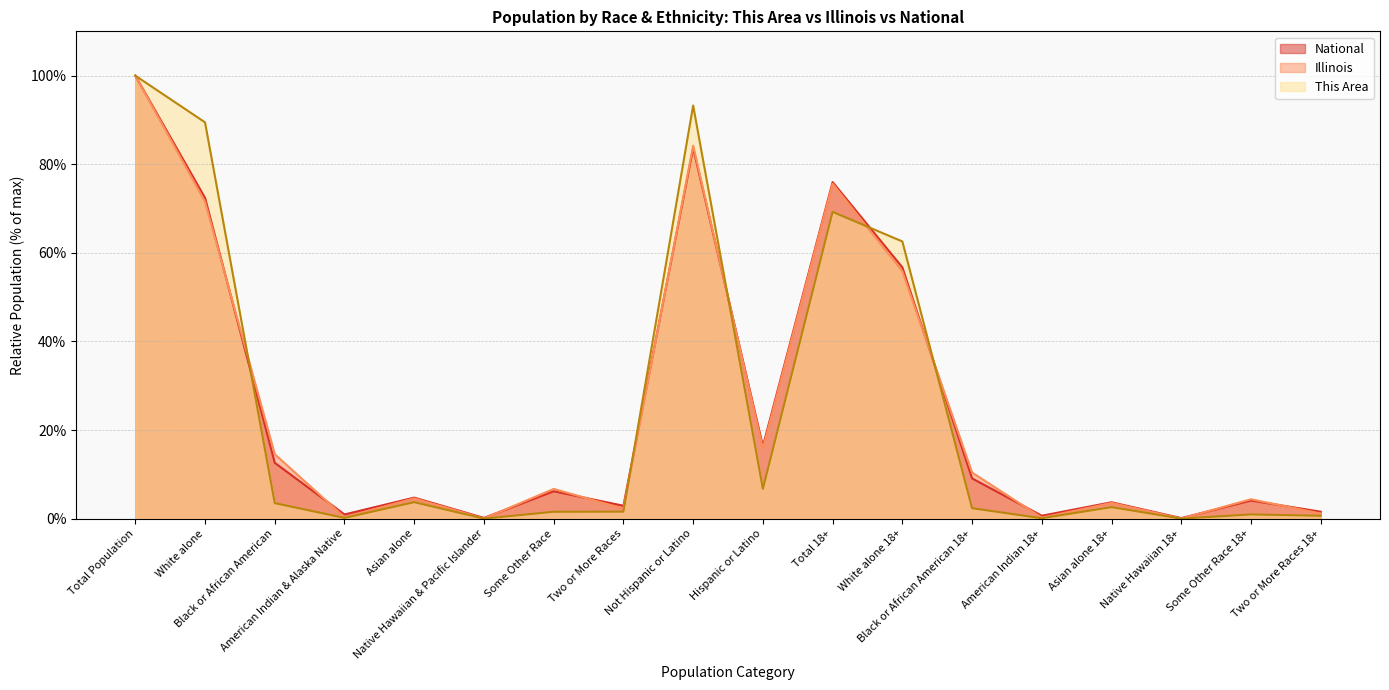

Reading left to right, what are all the values shown in this chart?

This Area: Total Population=100.0	White alone=89.5	Black or African American=3.5	American Indian & Alaska Native=0.2	Asian alone=3.7	Native Hawaiian & Pacific Islander=0.0	Some Other Race=1.6	Two or More Races=1.6	Not Hispanic or Latino=93.3	Hispanic or Latino=6.7	Total 18+=69.2	White alone 18+=62.6	Black or African American 18+=2.4	American Indian 18+=0.1	Asian alone 18+=2.6	Native Hawaiian 18+=0.0	Some Other Race 18+=1.0	Two or More Races 18+=0.7
Illinois: Total Population=100.0	White alone=71.5	Black or African American=14.5	American Indian & Alaska Native=0.3	Asian alone=4.6	Native Hawaiian & Pacific Islander=0.0	Some Other Race=6.7	Two or More Races=2.3	Not Hispanic or Latino=84.2	Hispanic or Latino=15.8	Total 18+=75.6	White alone 18+=55.8	Black or African American 18+=10.4	American Indian 18+=0.2	Asian alone 18+=3.5	Native Hawaiian 18+=0.0	Some Other Race 18+=4.4	Two or More Races 18+=1.2
National: Total Population=100.0	White alone=72.4	Black or African American=12.6	American Indian & Alaska Native=0.9	Asian alone=4.8	Native Hawaiian & Pacific Islander=0.2	Some Other Race=6.2	Two or More Races=2.9	Not Hispanic or Latino=83.7	Hispanic or Latino=16.3	Total 18+=76.0	White alone 18+=56.7	Black or African American 18+=9.1	American Indian 18+=0.7	Asian alone 18+=3.7	Native Hawaiian 18+=0.1	Some Other Race 18+=4.1	Two or More Races 18+=1.6